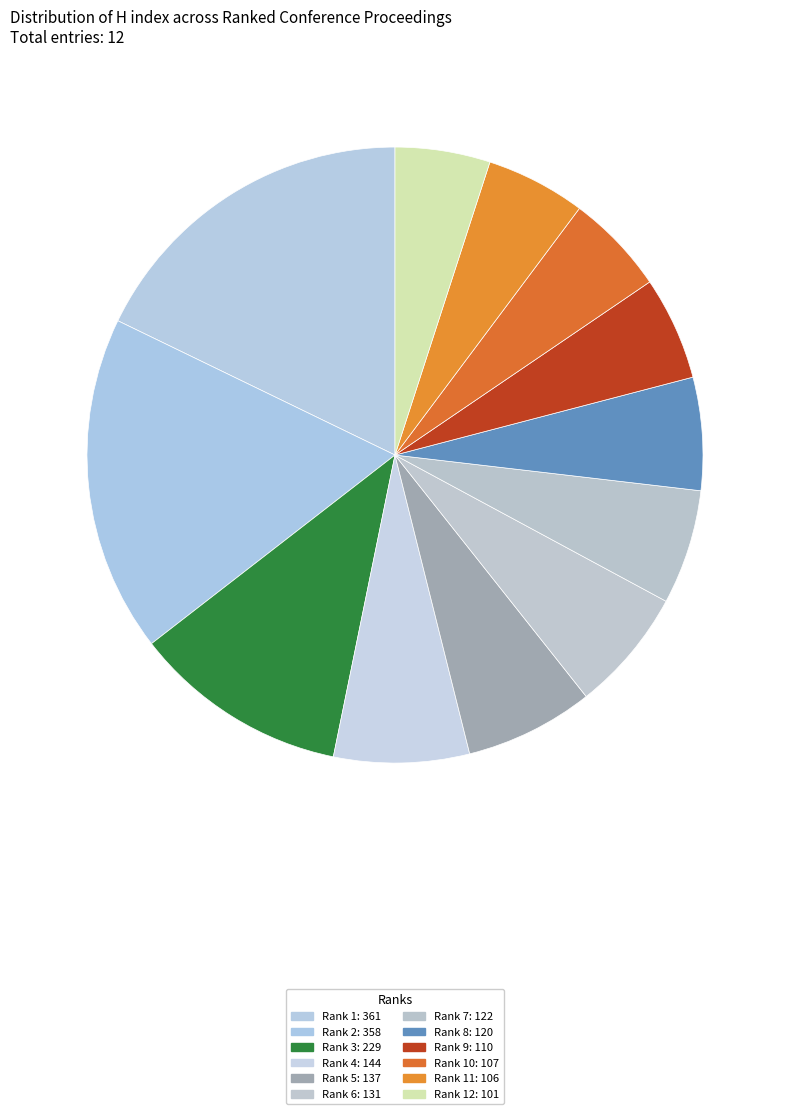

How many slices are in this pie chart?

12